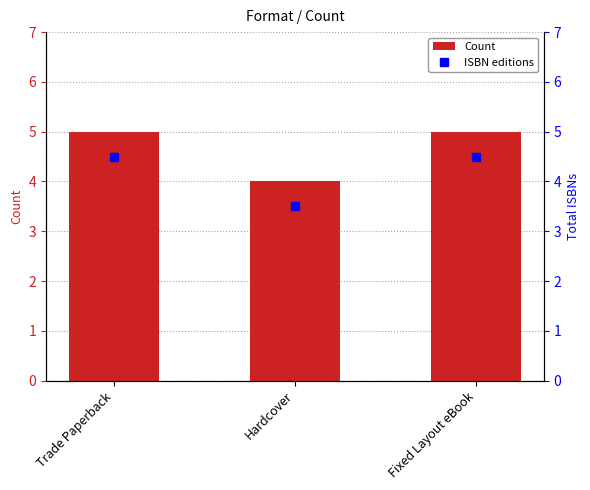

What is the label of the 1st bar from the right?

Fixed Layout eBook